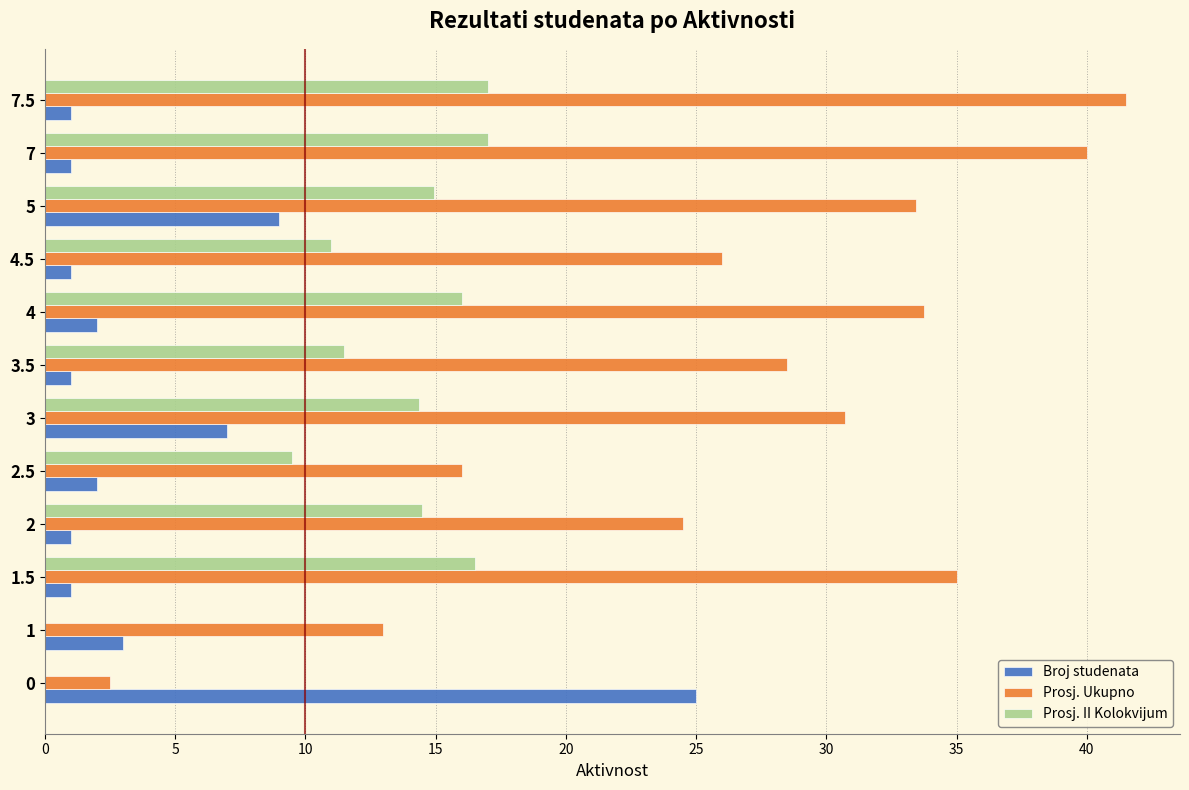

What is the highest value of the Prosj. Ukupno series?

41.5